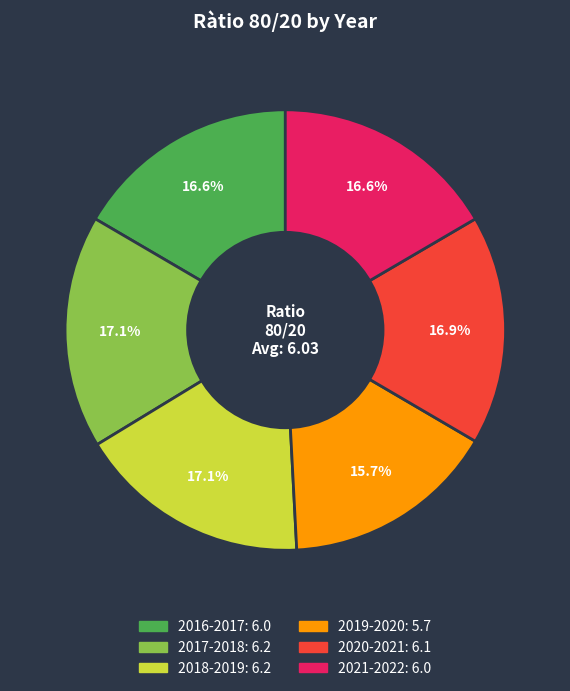

Is 2021-2022 the majority of the pie?

No